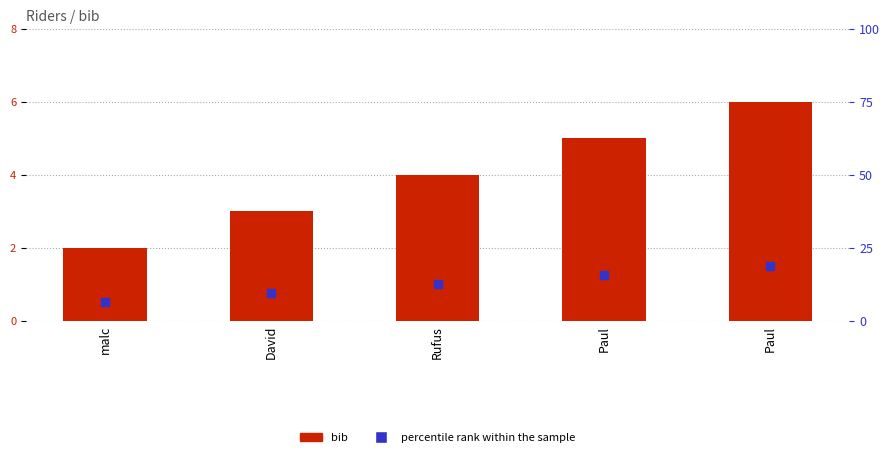

Which series reaches the maximum Y coordinate?

bib